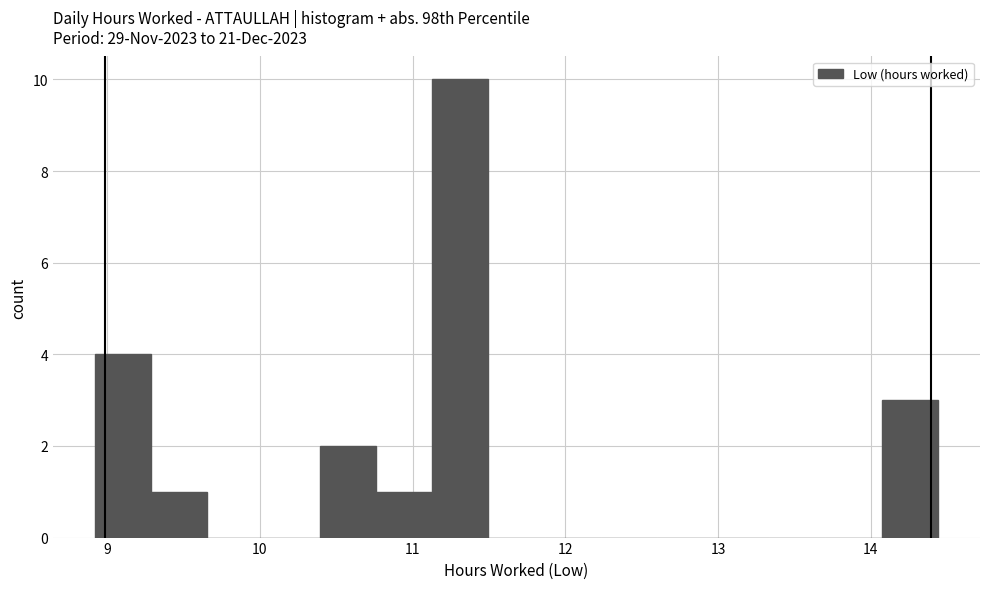

Read against the x-axis, roughly where is the centre of the tallest bar?

11.3